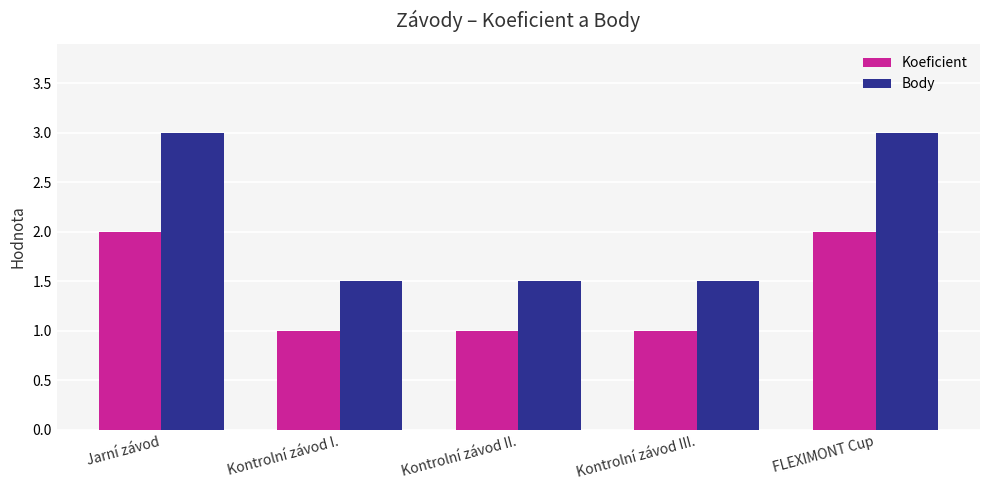

How many series are shown in this chart?

2